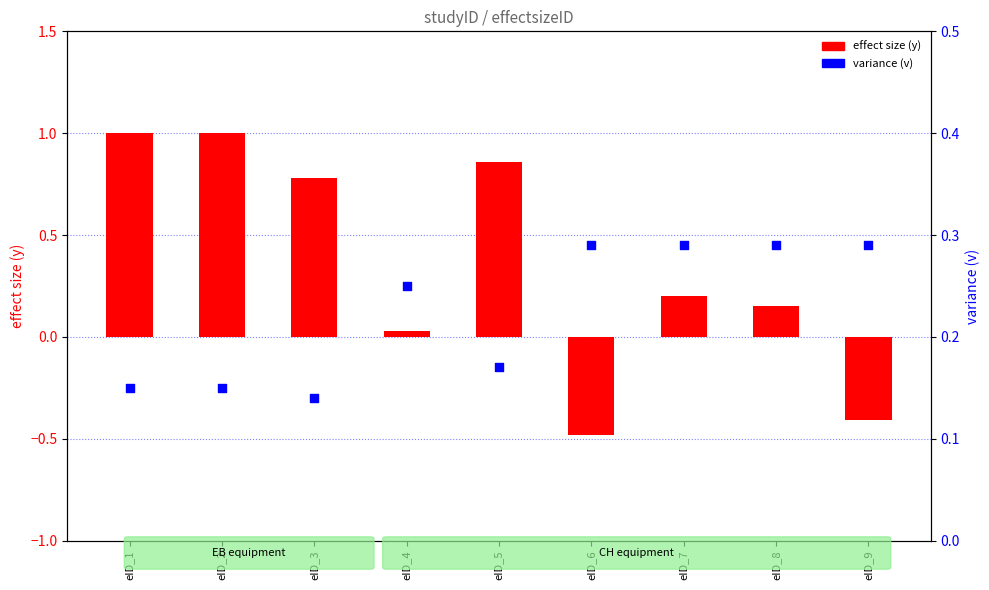

Which series reaches the minimum Y coordinate?

effect size (y)